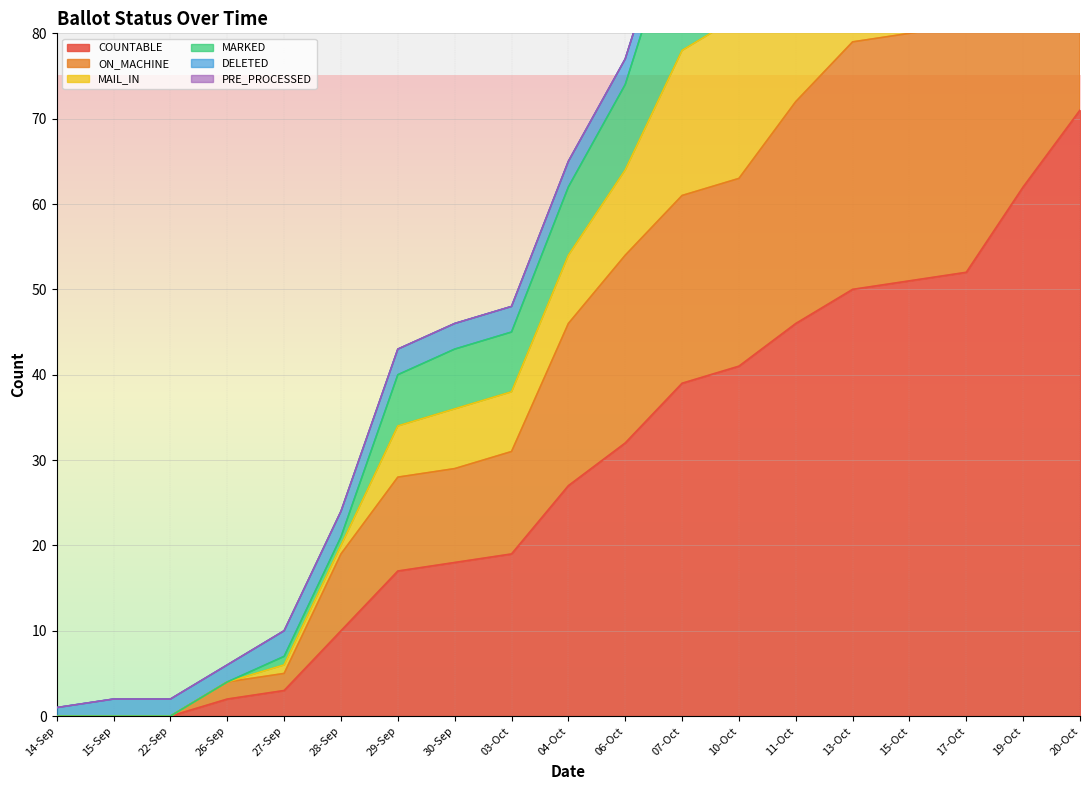

True or false: ON_MACHINE has a value of 79 at 15-Sep.

False